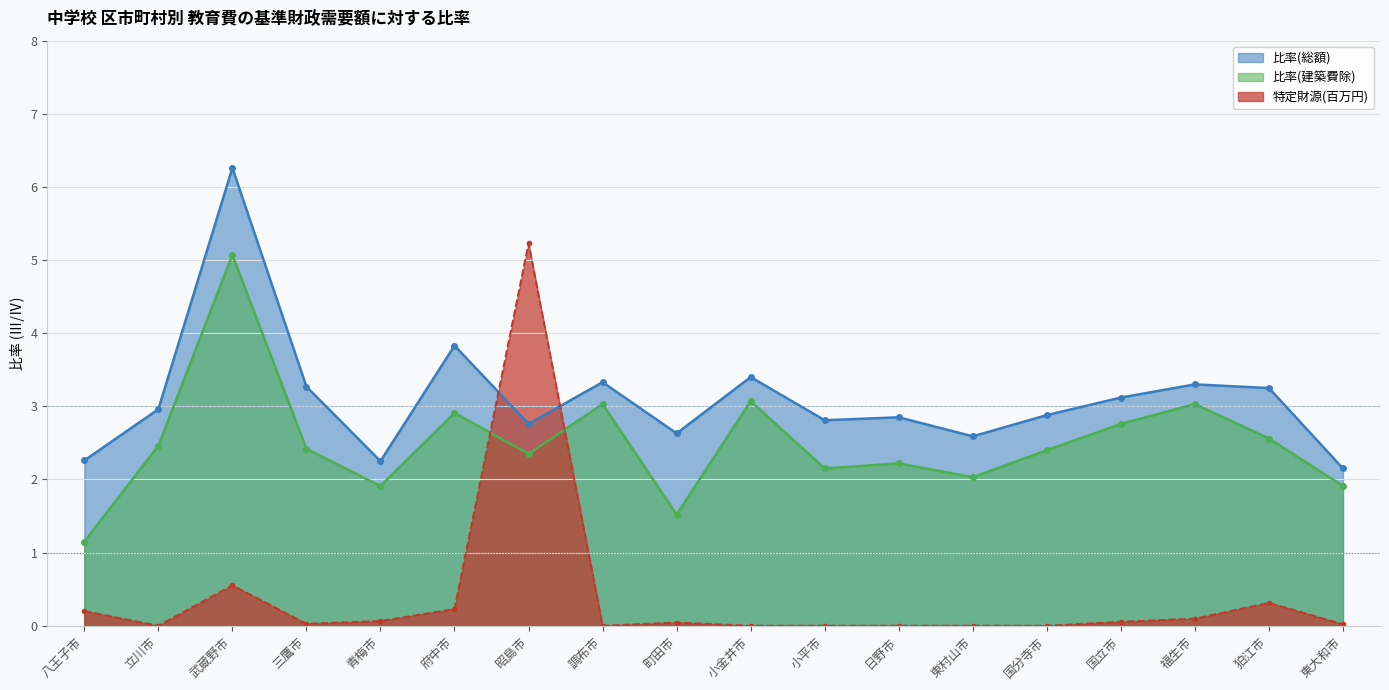

What is the label of the 11th point from the left?

小平市